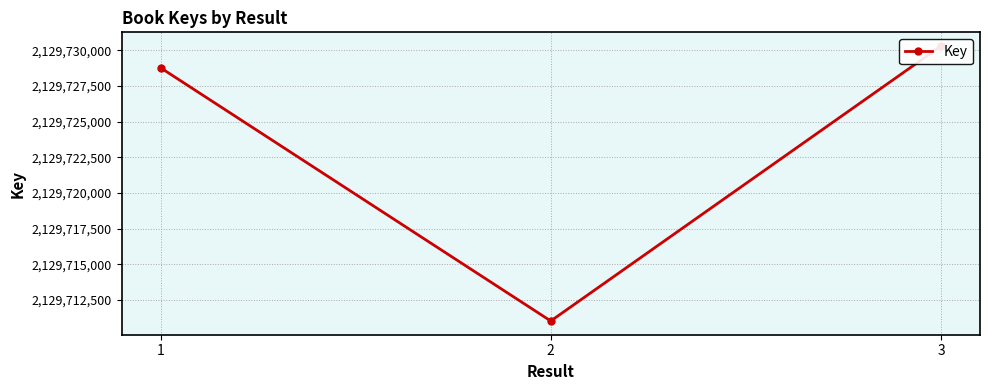

How many lines are shown in the chart?

1